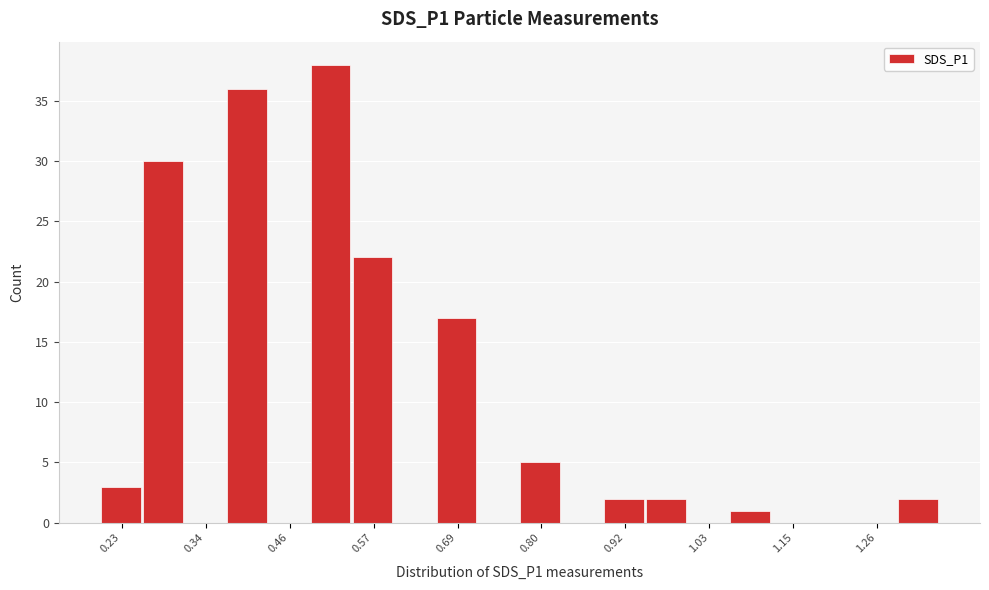

Around what value on the x-axis is the tallest bar? Give the approximate position of its centre, as read against the axis.

0.52